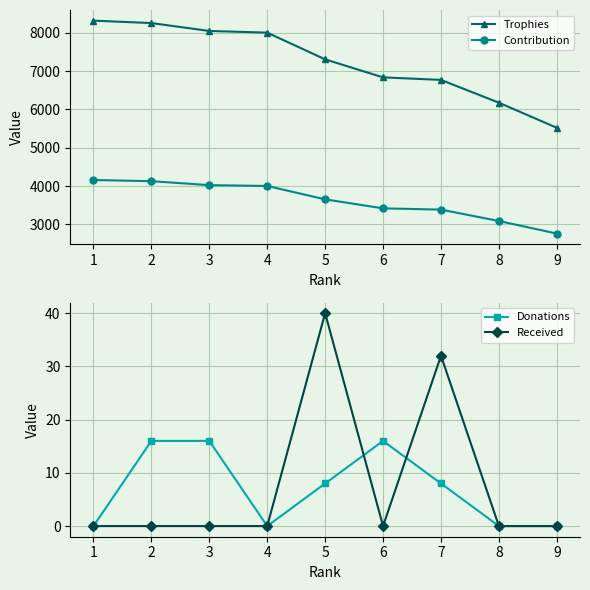

What is the sum of all Trophies values?

65217